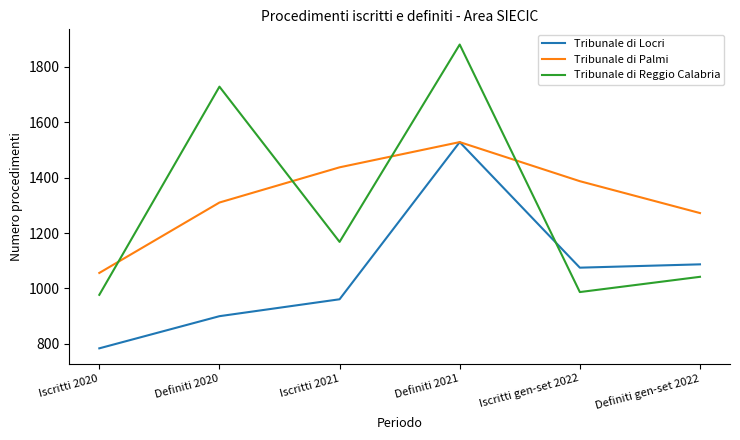

Reading right to left, what are all the values shown in this chart?

Tribunale di Locri: Definiti gen-set 2022=1087	Iscritti gen-set 2022=1075	Definiti 2021=1528	Iscritti 2021=961	Definiti 2020=900	Iscritti 2020=784
Tribunale di Palmi: Definiti gen-set 2022=1272	Iscritti gen-set 2022=1387	Definiti 2021=1528	Iscritti 2021=1437	Definiti 2020=1310	Iscritti 2020=1056
Tribunale di Reggio Calabria: Definiti gen-set 2022=1042	Iscritti gen-set 2022=987	Definiti 2021=1880	Iscritti 2021=1168	Definiti 2020=1728	Iscritti 2020=977